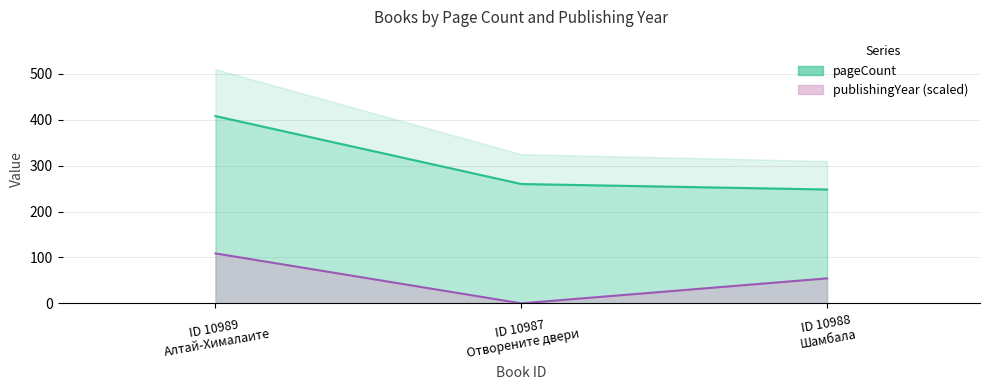

The value of publishingYear at ID 10989 Алтай-Хималаите is 66.3. True or false?

False